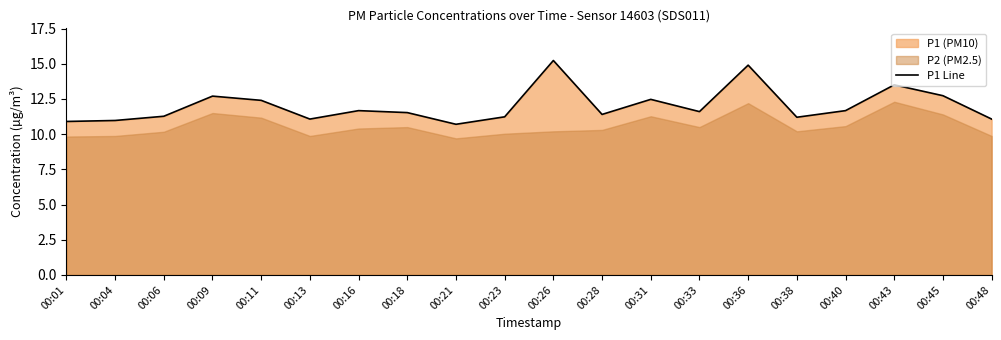

How many interior local valleys (lower than both neighbors) does the data have?

5